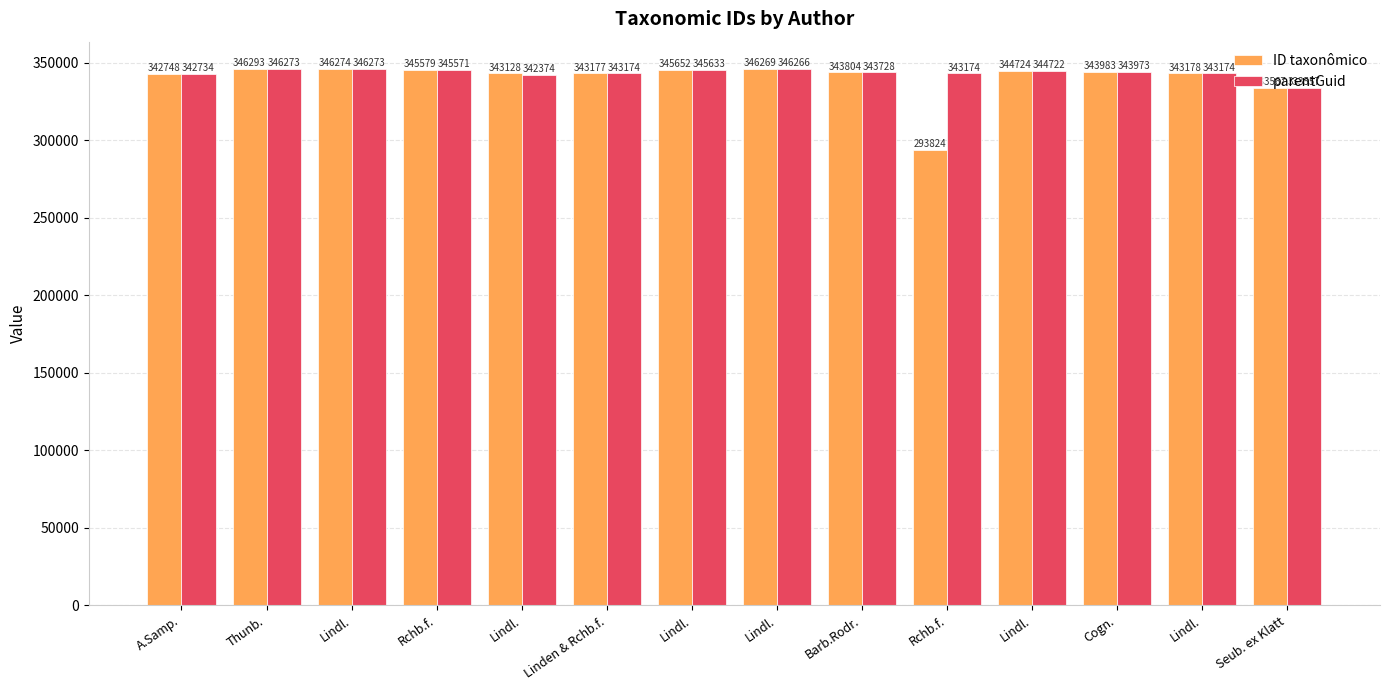

What is the value of the parentGuid bar at the 14th from the left?

333557